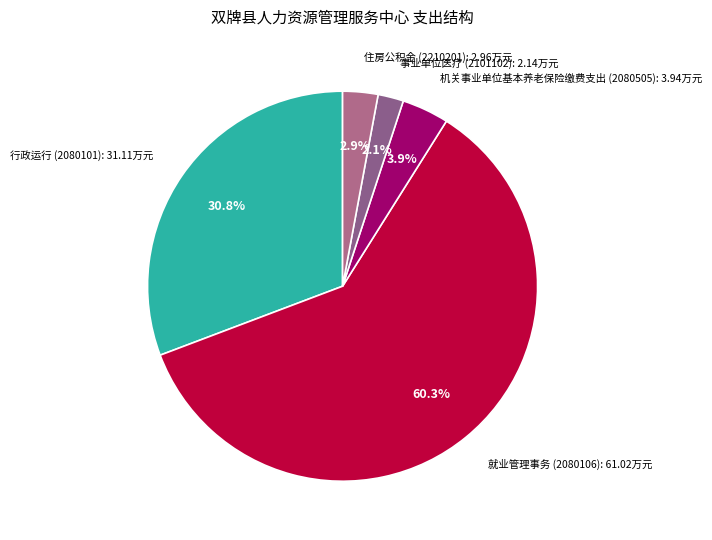

Rank the categories by value from highest to lowest.

就业管理事务 (2080106), 行政运行 (2080101), 机关事业单位基本养老保险缴费支出 (2080505), 住房公积金 (2210201), 事业单位医疗 (2101102)